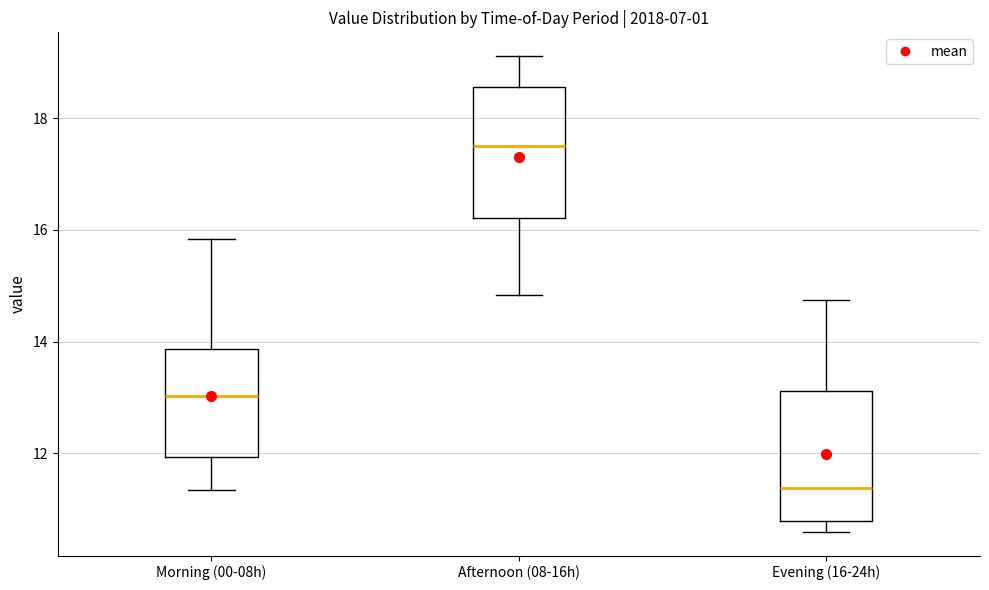

Reading left to right, transcribe this box plot: for each box, give where its median line is, the range the box spans, and where its two whiskers end, as read against the y-axis. The values are not printed on the chart, so give them approximately, as read against the axis.

Morning (00-08h): median 13.0, box 12.0 to 13.8, whiskers 11.4 to 15.8
Afternoon (08-16h): median 17.4, box 16.2 to 18.6, whiskers 14.8 to 19.2
Evening (16-24h): median 11.4, box 10.8 to 13.2, whiskers 10.6 to 14.8